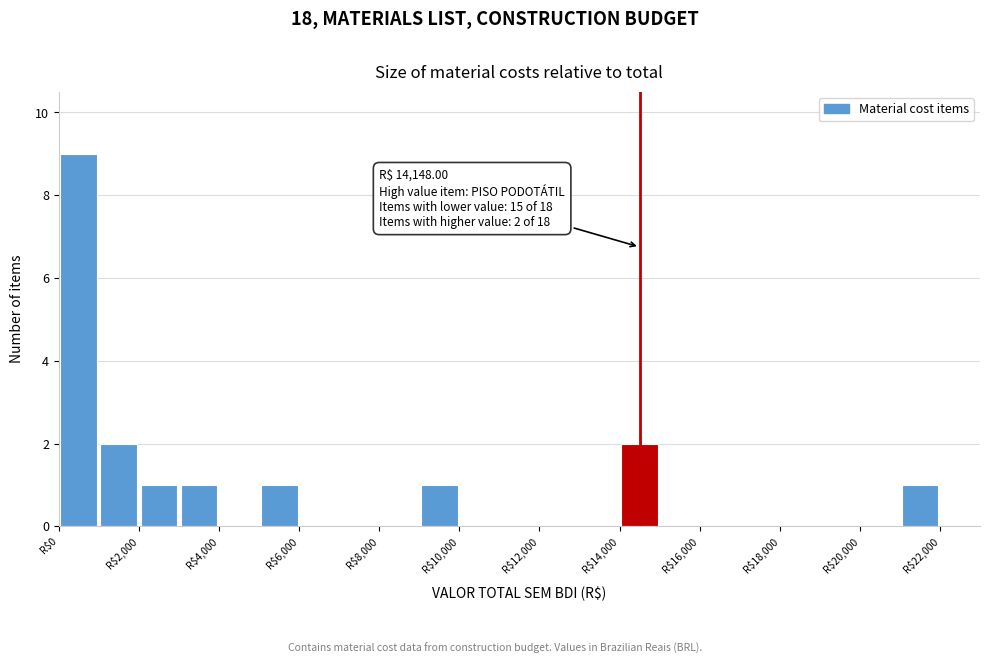

Over which range of the x-axis is the bar tallest?

0 to 1000